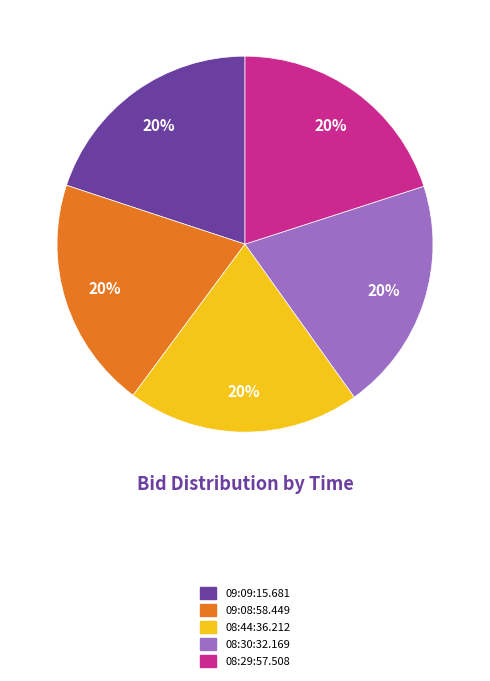

To the nearest percent, what is the average slice percentage?

20%